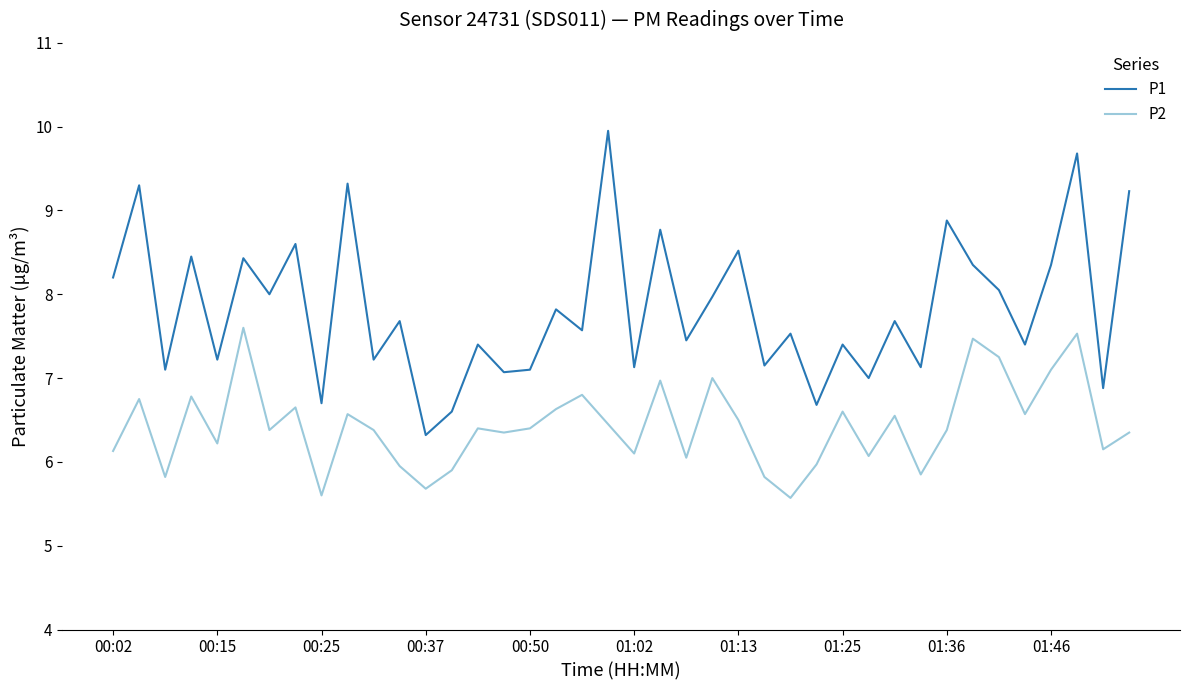

What are all the series names shown in the legend?

P1, P2